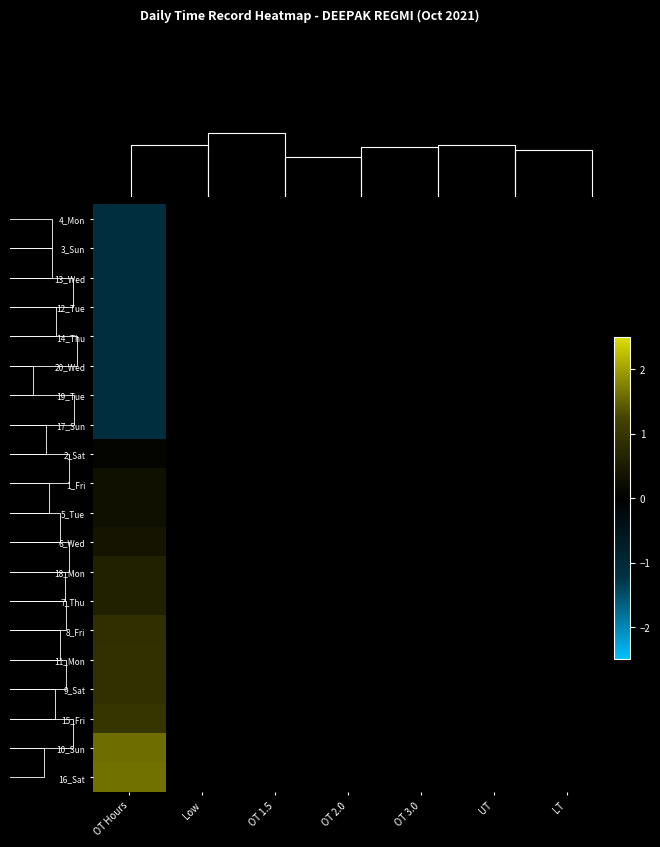

Which category has the lowest value across all series?

OT Hours